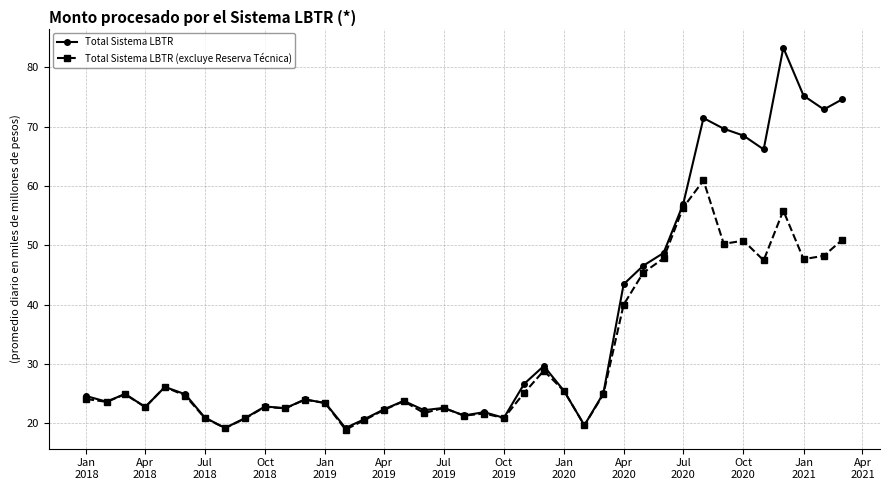

Is this an area chart (filled region under the line)?

No